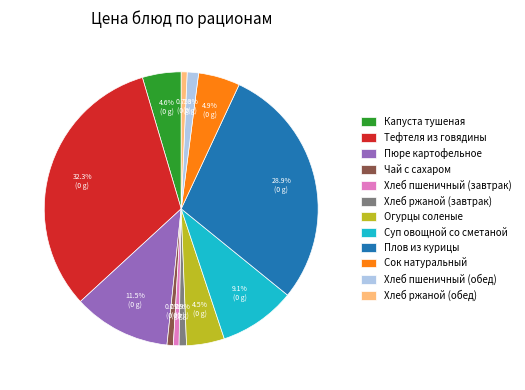

Is it true that Капуста тушеная is 5% of the pie?

True